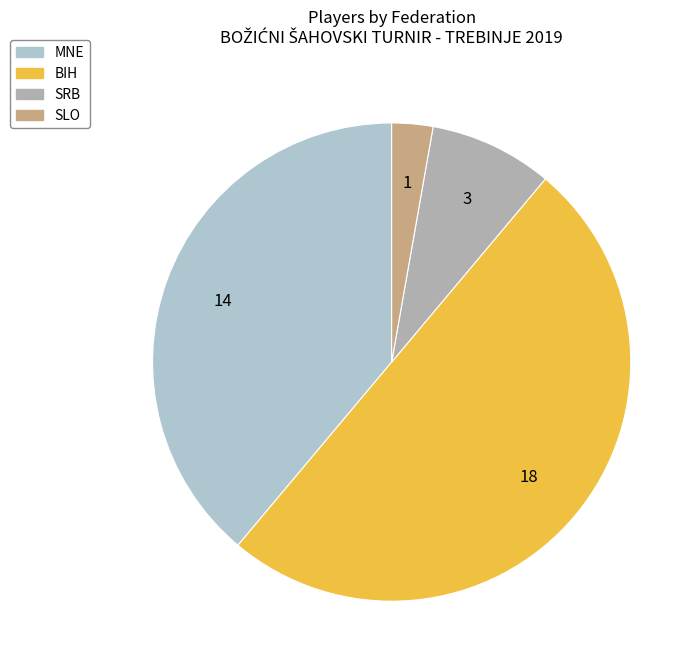

Count the number of slices in the pie.

4